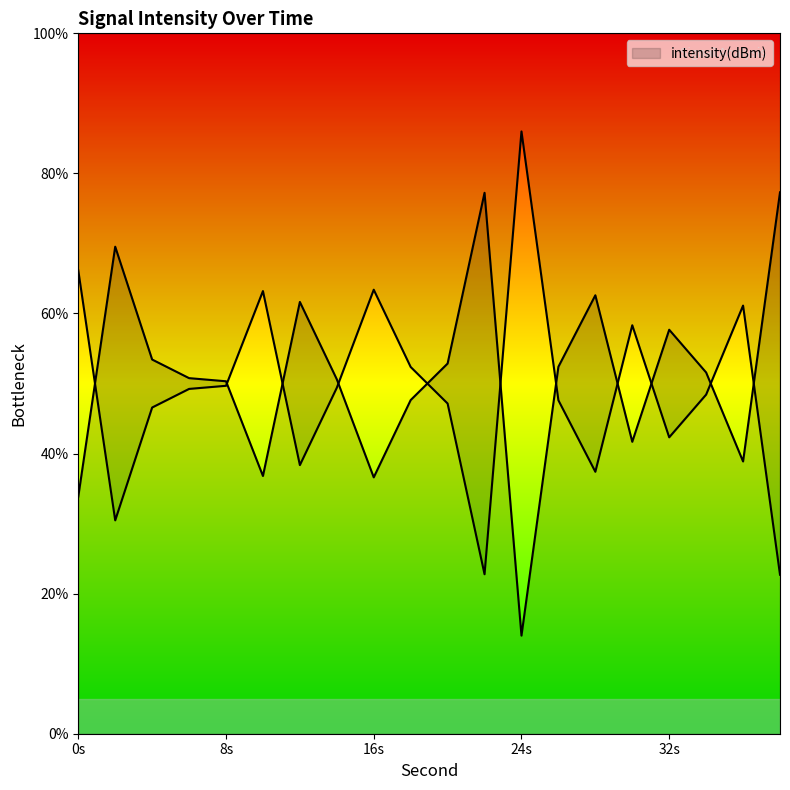

How many distinct data groups are displayed?

1